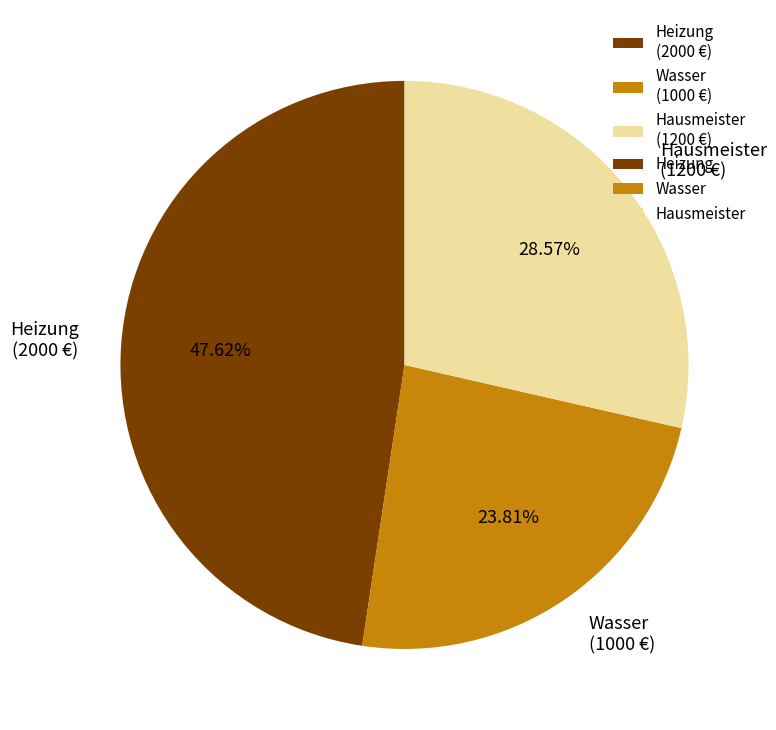

Is there a majority slice in this chart?

No